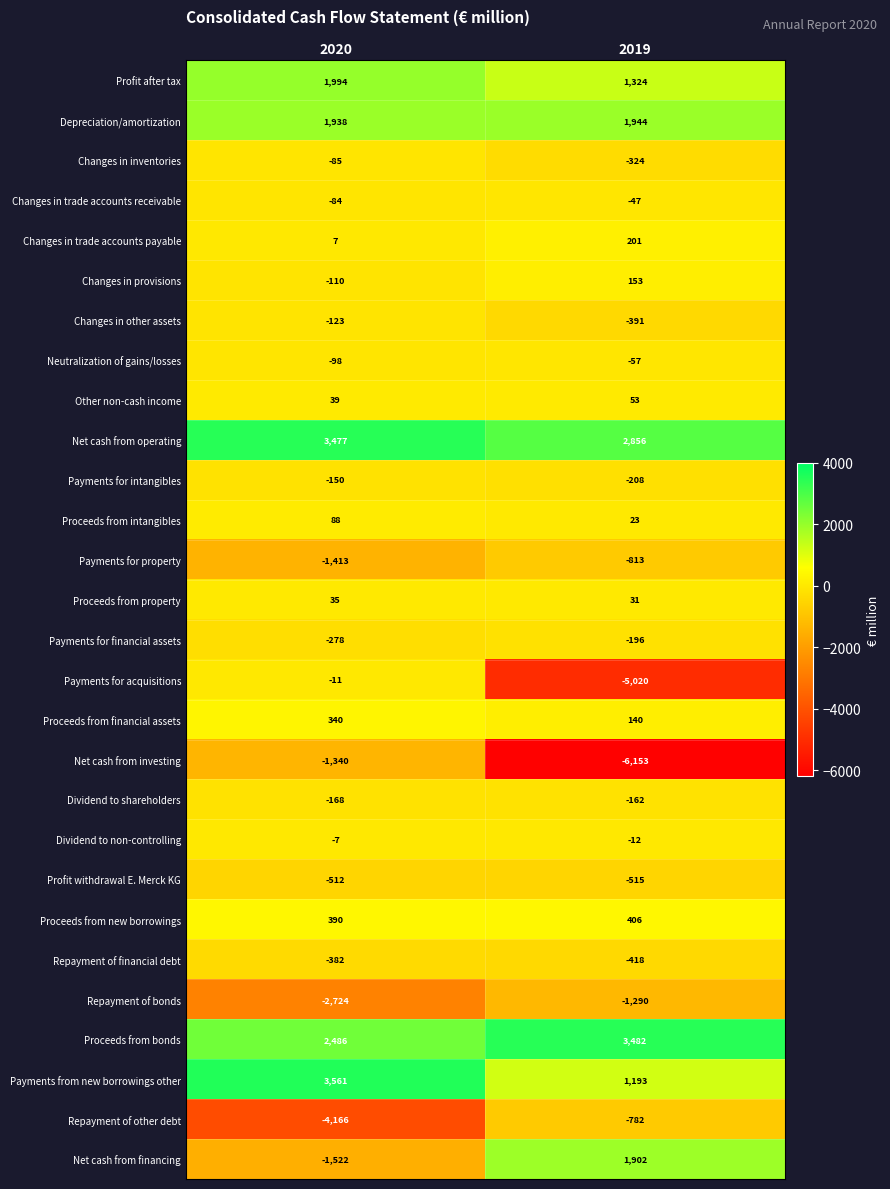

Which label corresponds to the smallest value in the chart?

2019